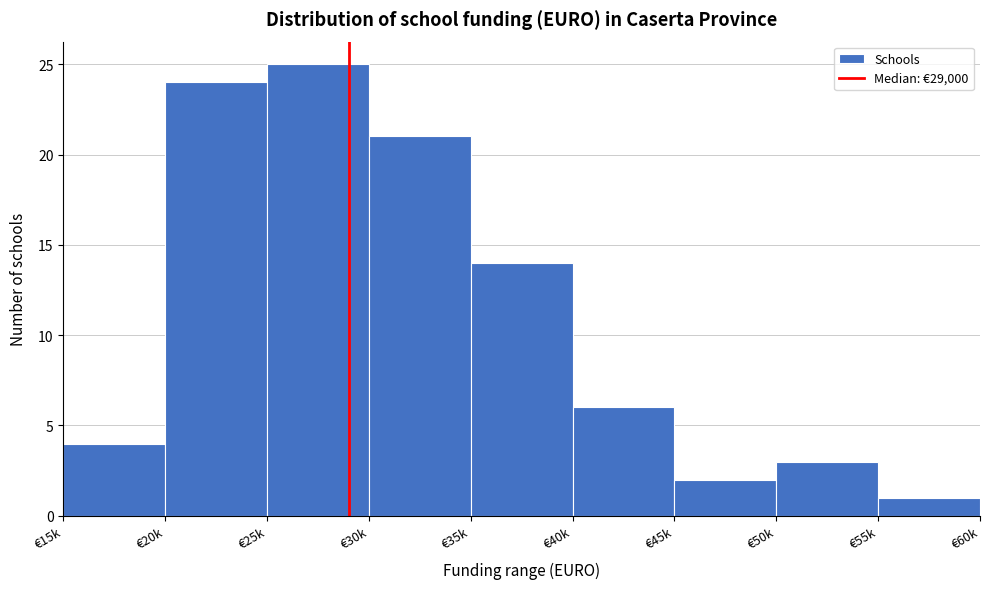

Reading right to left, what are all the values shown in this chart?

€55k=1	€50k=3	€45k=2	€40k=6	€35k=14	€30k=21	€25k=25	€20k=24	€15k=4